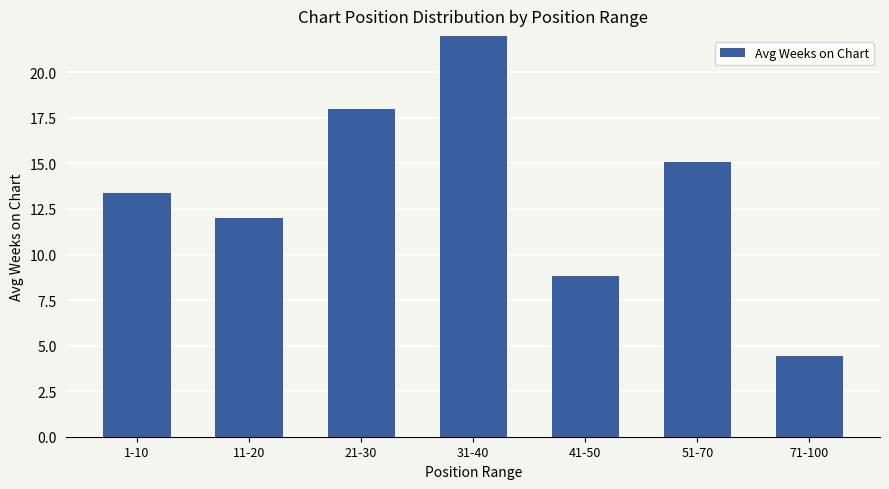

Where does the data first go above 13?

1-10